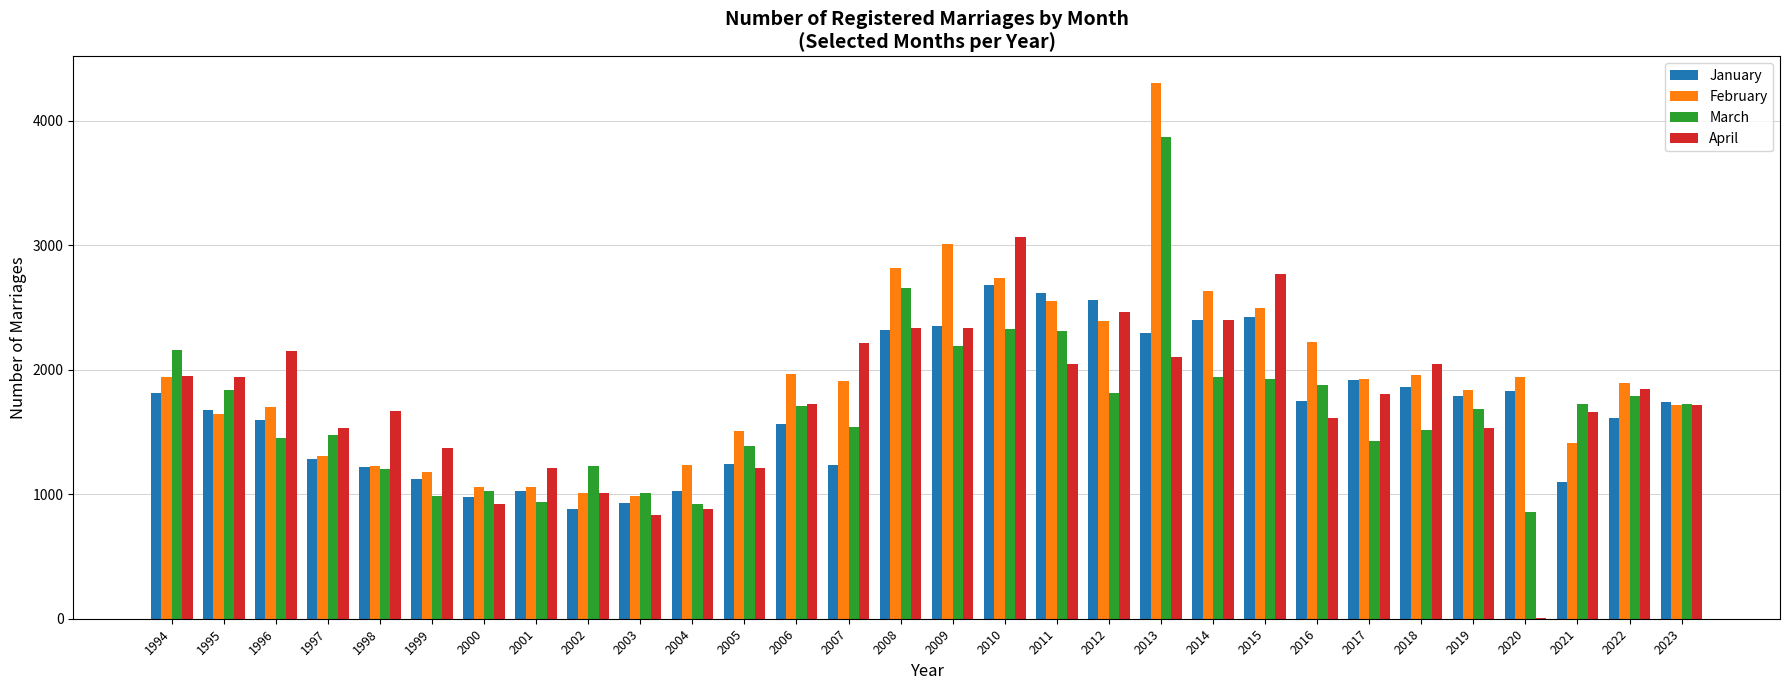

How many data points does each series have?

30